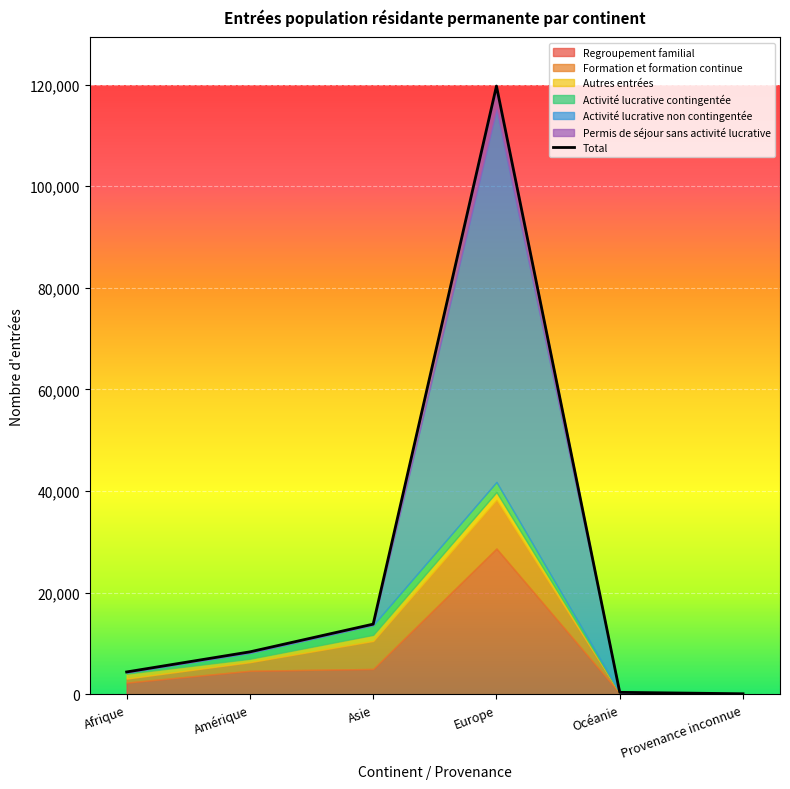

What is the difference between the second highest and minimum values?

13707